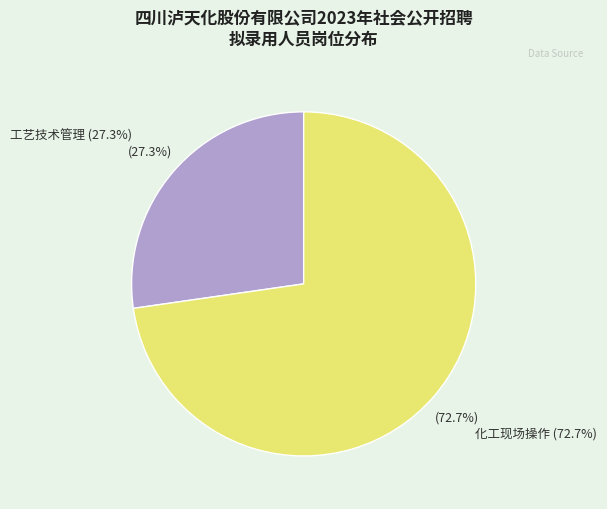

How many segments does this pie chart have?

2